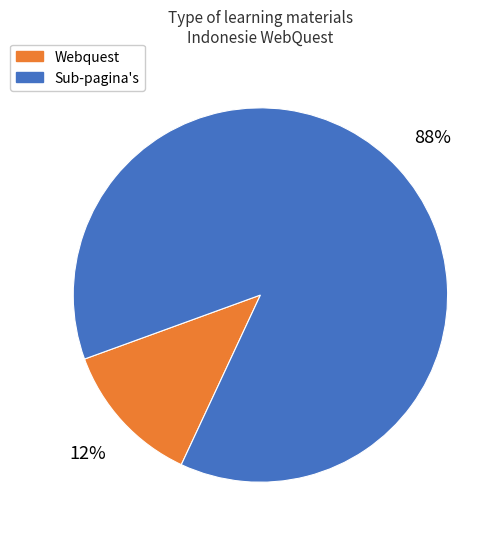

To the nearest percent, what is the average slice percentage?

50%